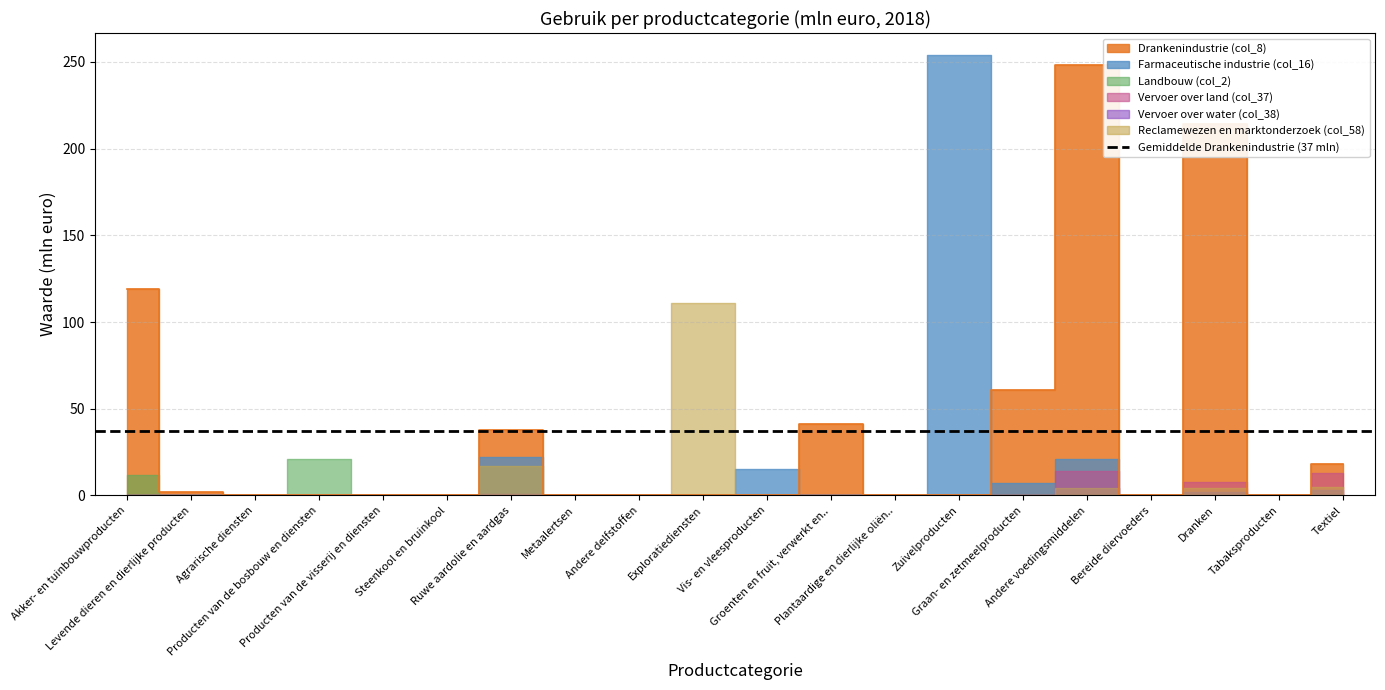

Between which two adjacent categories do Reclamewezen en marktonderzoek (col_58) and Farmaceutische industrie (col_16) first intersect?

Exploratiediensten and Vis- en vleesproducten